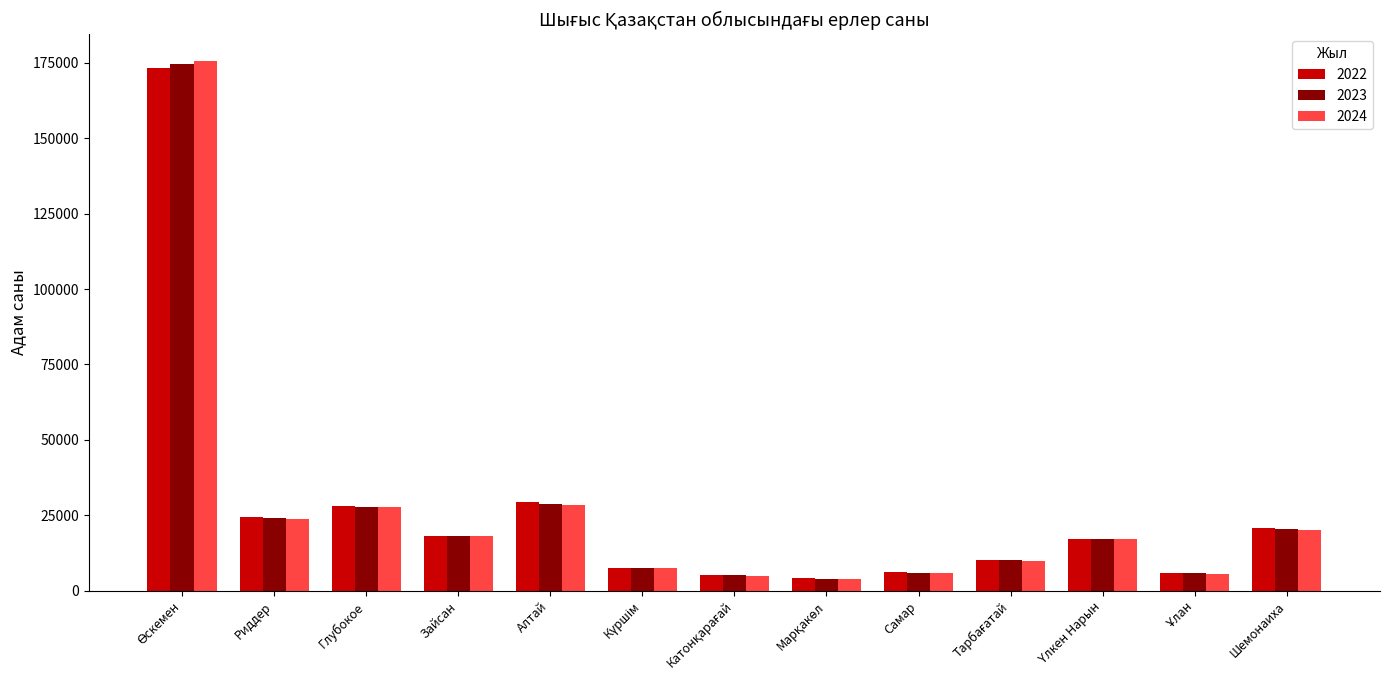

How many data points in 2022 are less than 17197?

6